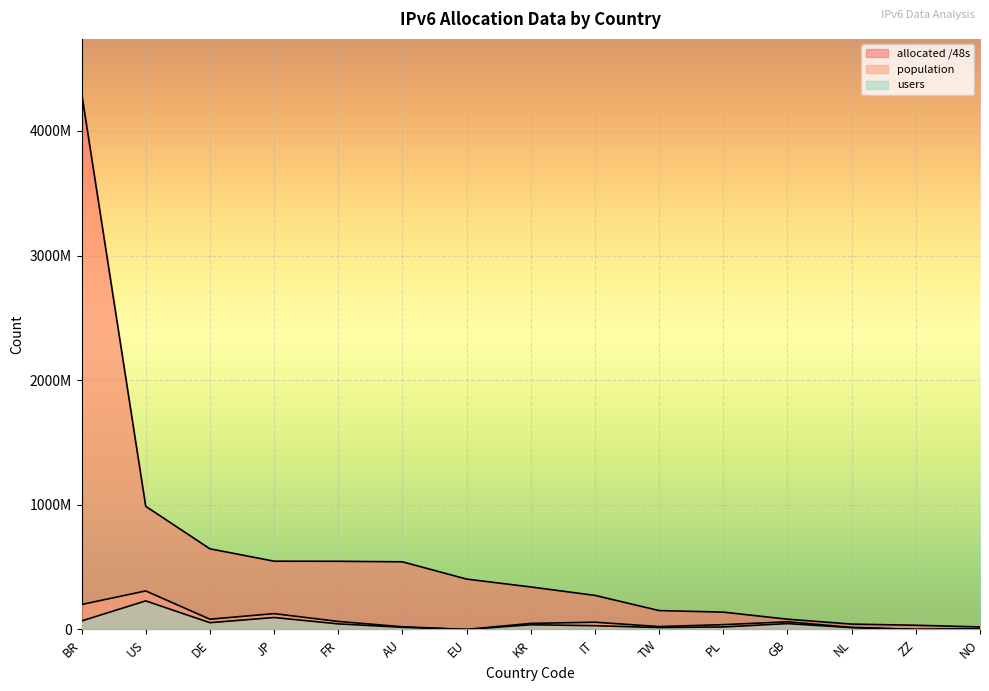

Rank the series at JP from lowest to highest value.

users, population, allocated /48s